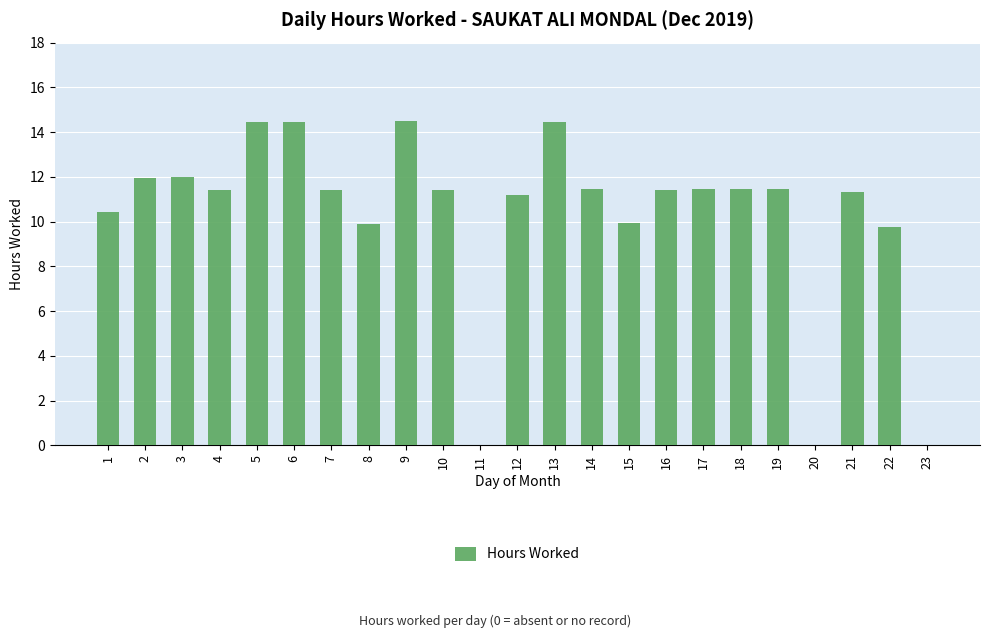

What is the change in value from 10 to 11?

-11.4